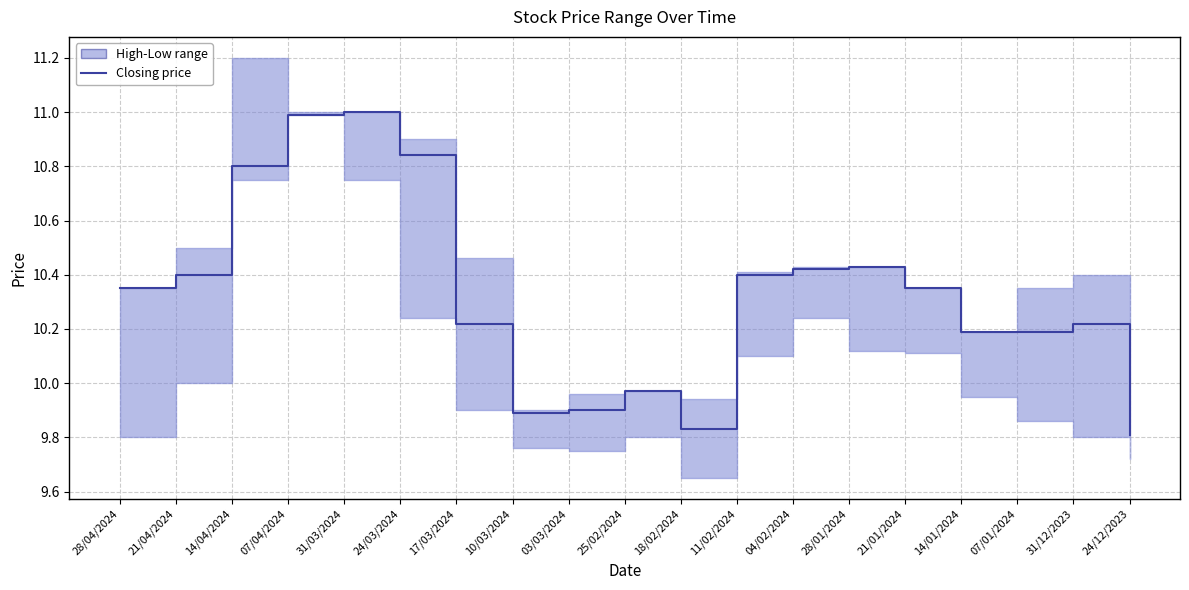

What is the ratio of the value at 24/12/2023 to the value at 24/03/2024?

0.9